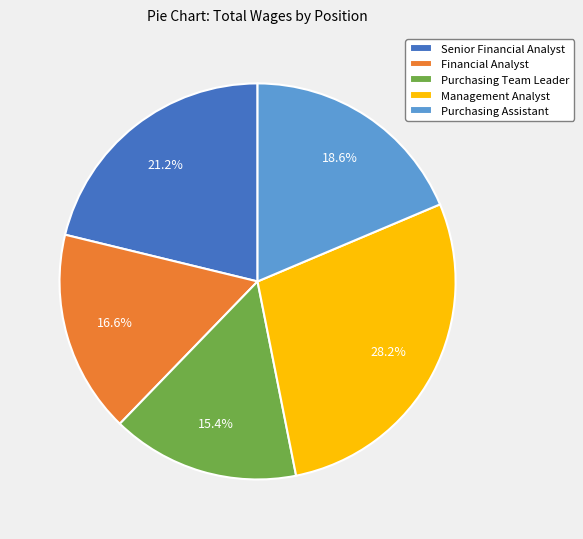

Which slice is the largest?

Management Analyst